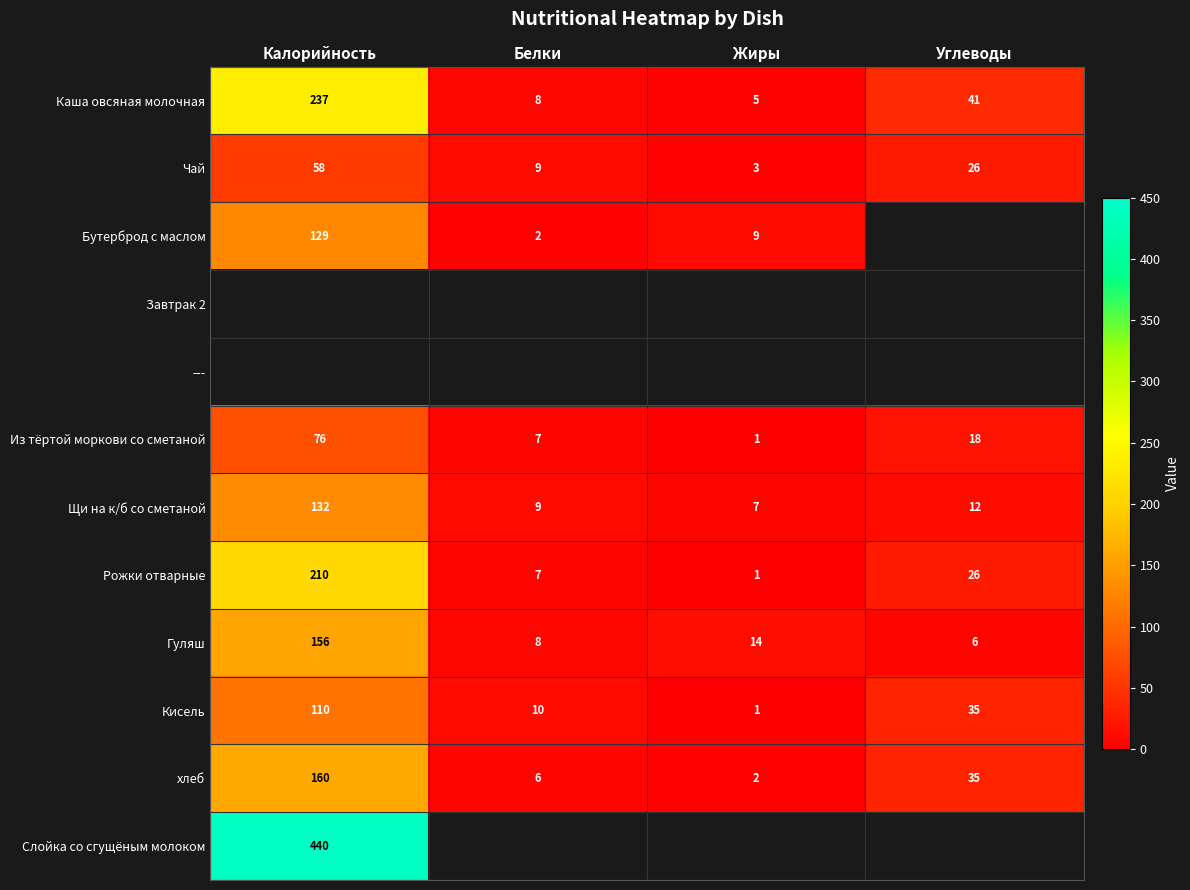

At which category does the chart reach its minimum across all series?

Жиры